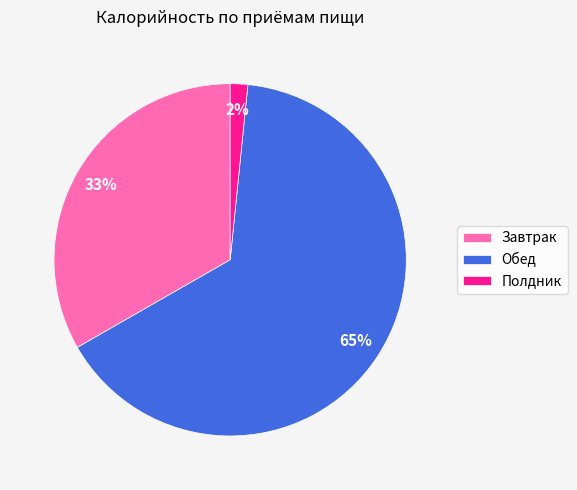

Is there a majority slice in this chart?

Yes